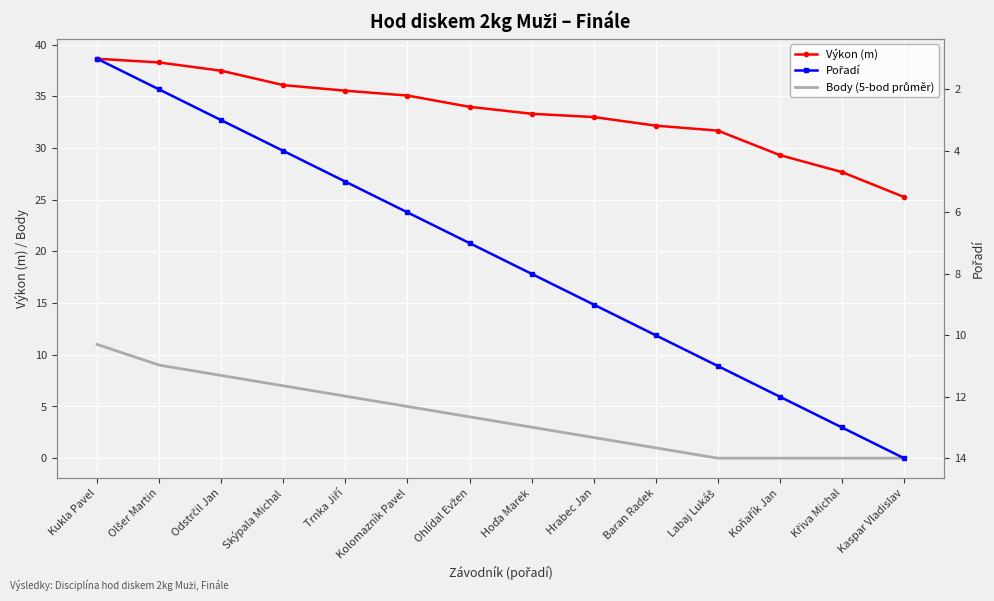

What is the total value across all series at Odstrčil Jan?

48.5